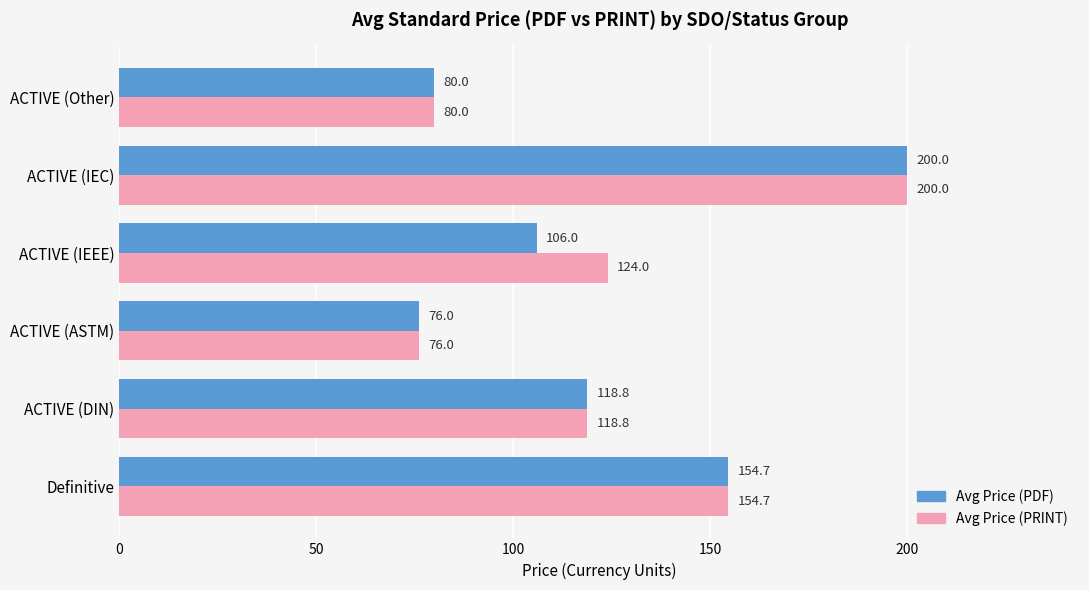

At which category is the sum across all series the highest?

ACTIVE (IEC)